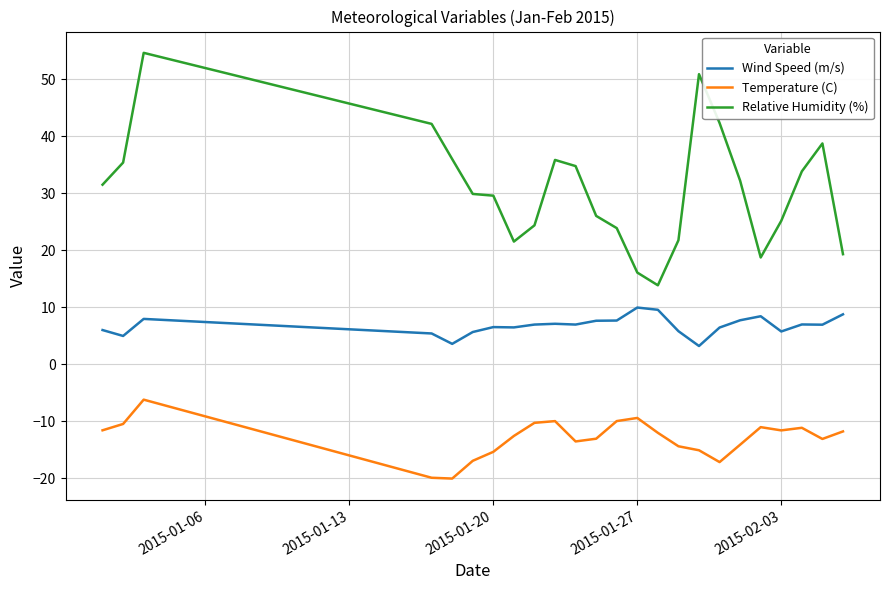

What is the minimum value shown in the chart?

-20.1